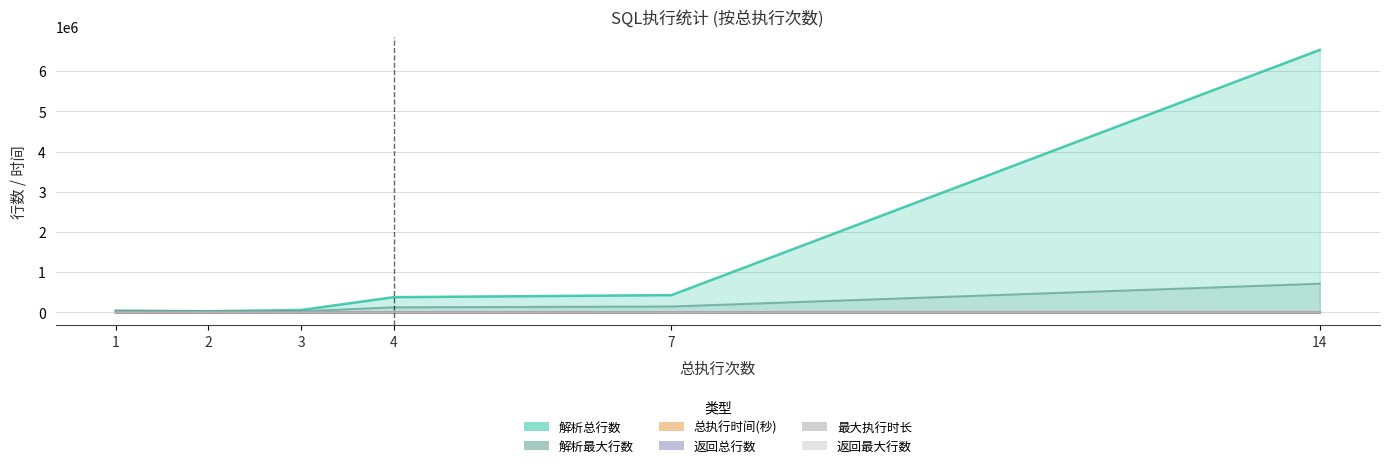

Count the 总执行时间(秒) values in the range 1 to 5.

5